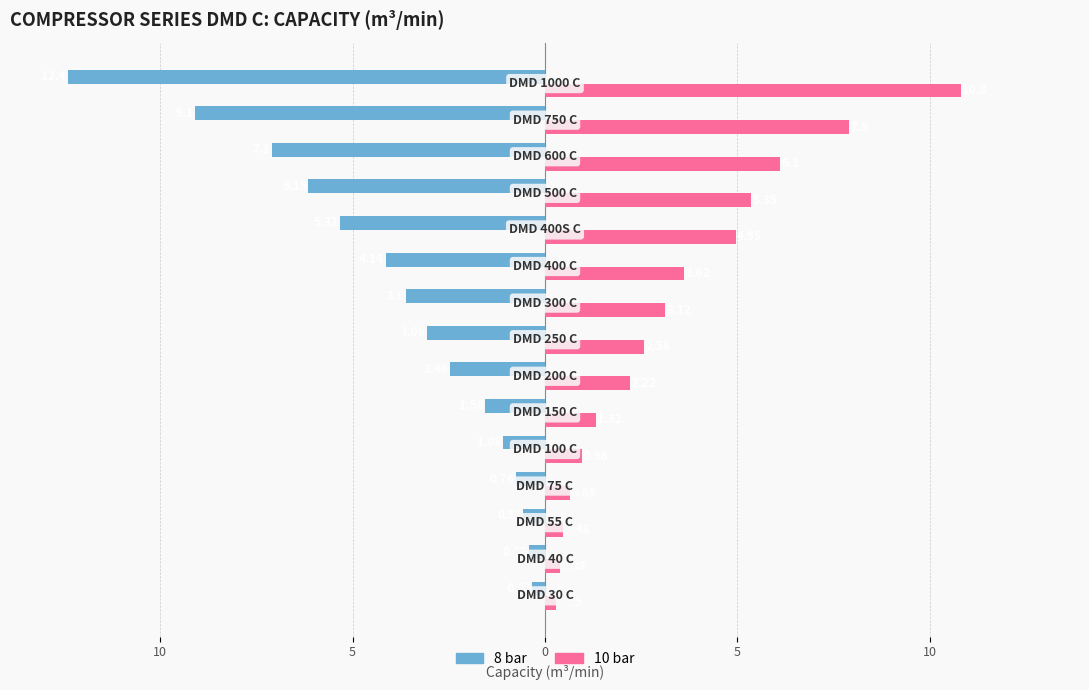

What is the difference between the second highest and second lowest values in the 10 bar series?

7.5